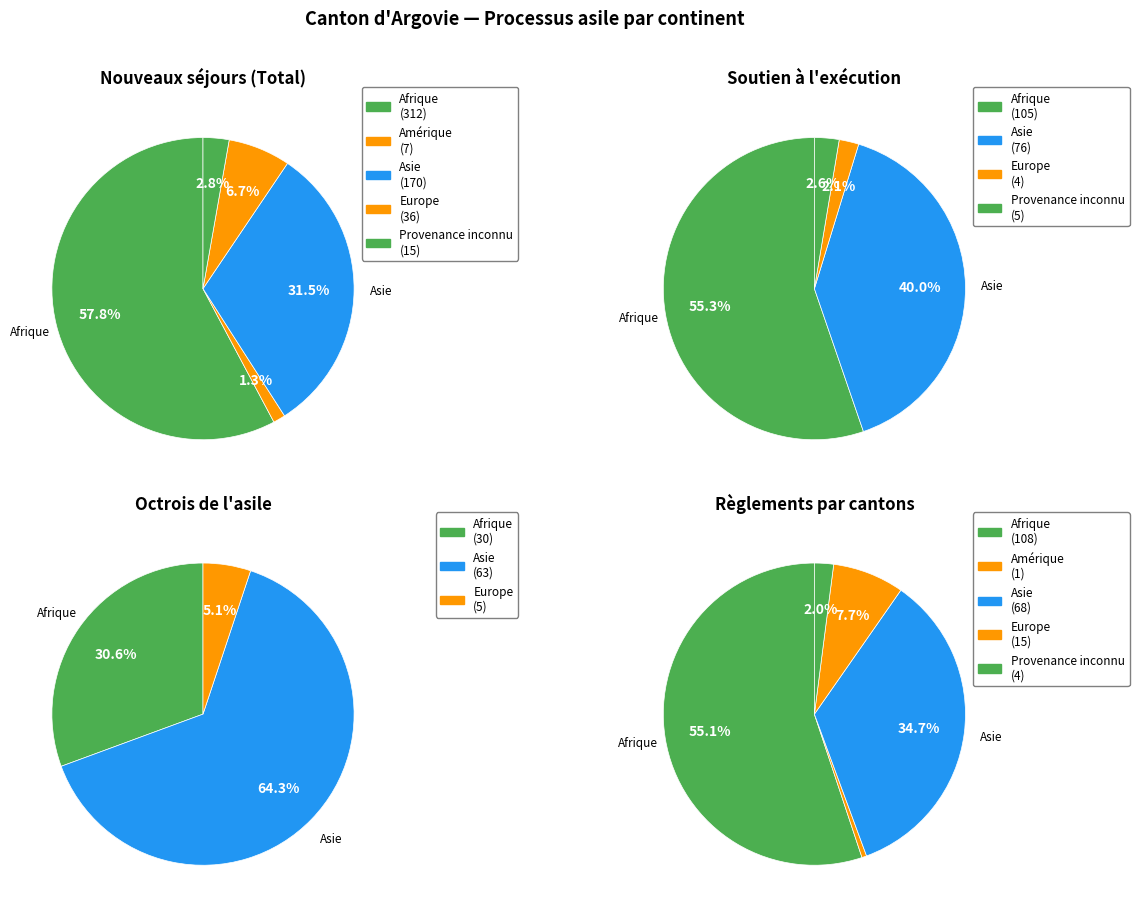

Is it true that Amérique is 15% of the pie?

False